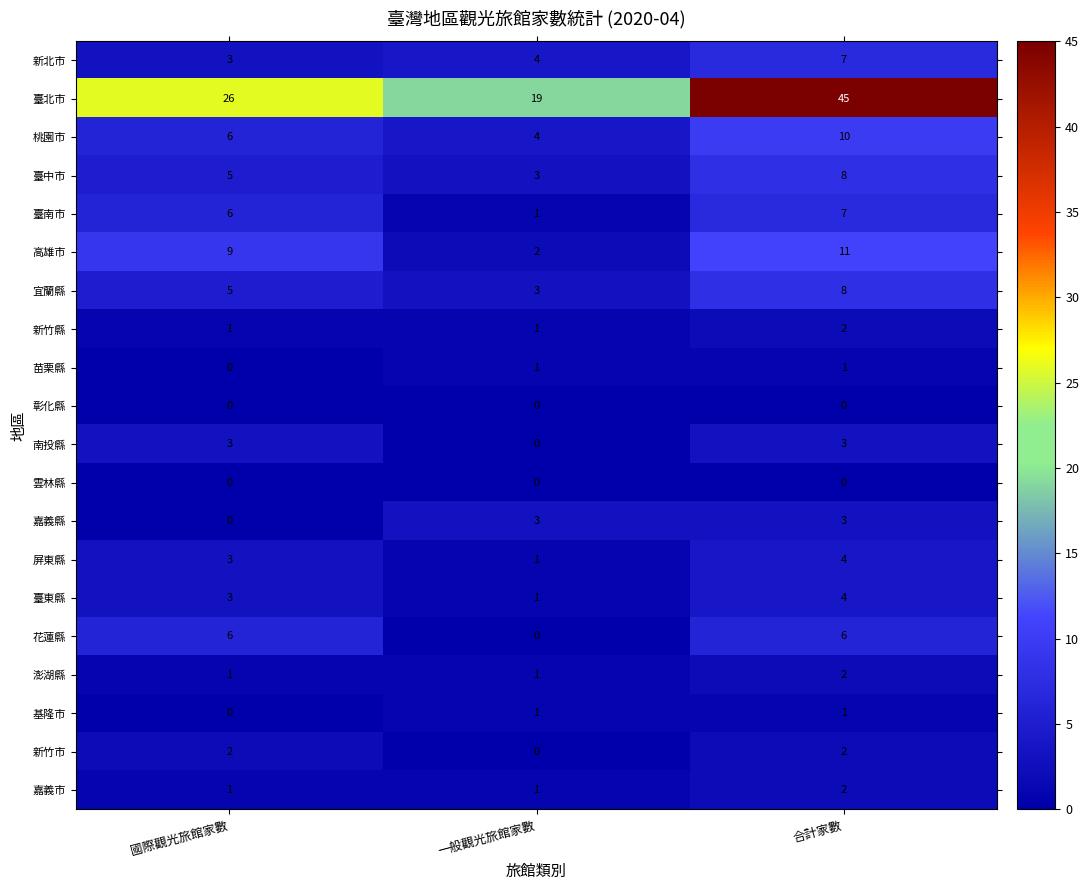

What is the sum of the 桃園市 values at 國際觀光旅館家數 and 一般觀光旅館家數?

10